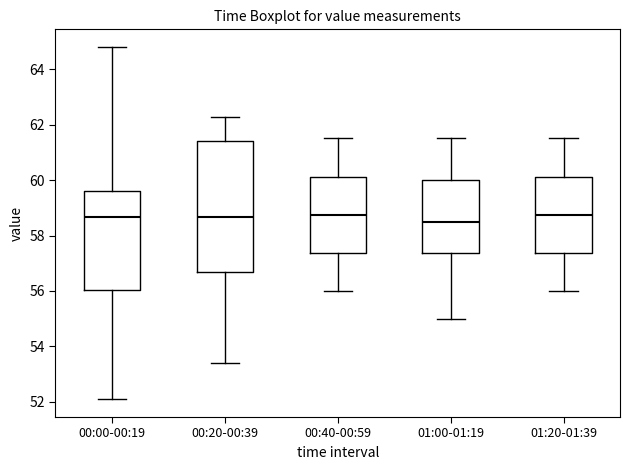

Reading left to right, read every box against the y-axis: the position of its median line, the range the box covers, and the ends of its whiskers. The values are not printed on the chart, so give them approximately, as read against the axis.

00:00-00:19: median 58.6, box 56.0 to 59.6, whiskers 52.0 to 64.8
00:20-00:39: median 58.6, box 56.6 to 61.4, whiskers 53.4 to 62.2
00:40-00:59: median 58.8, box 57.4 to 60.2, whiskers 56.0 to 61.6
01:00-01:19: median 58.6, box 57.4 to 60.0, whiskers 55.0 to 61.6
01:20-01:39: median 58.8, box 57.4 to 60.2, whiskers 56.0 to 61.6